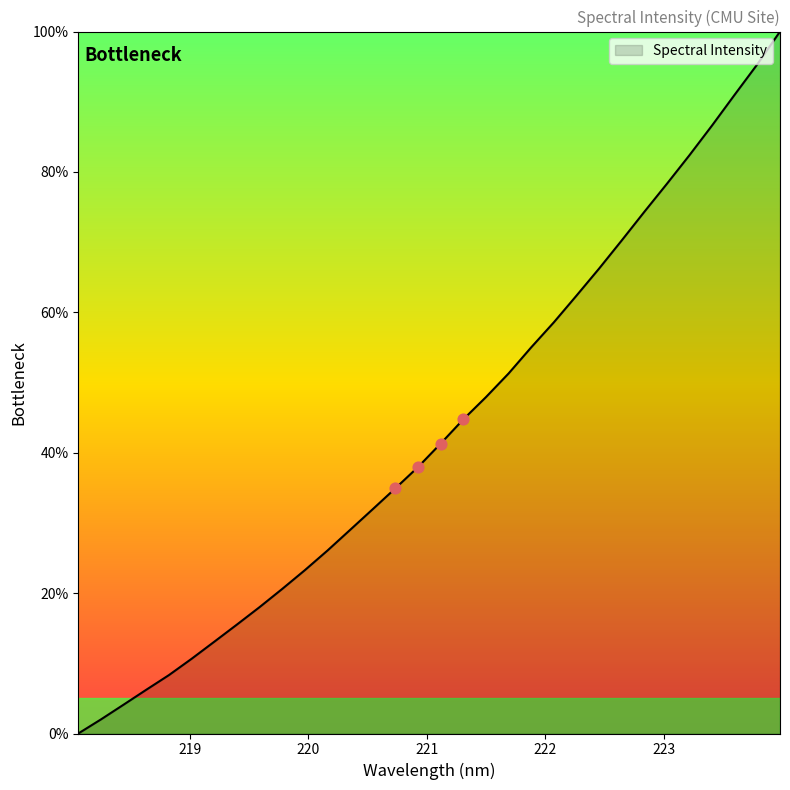

What is the greatest value displayed?

100.0